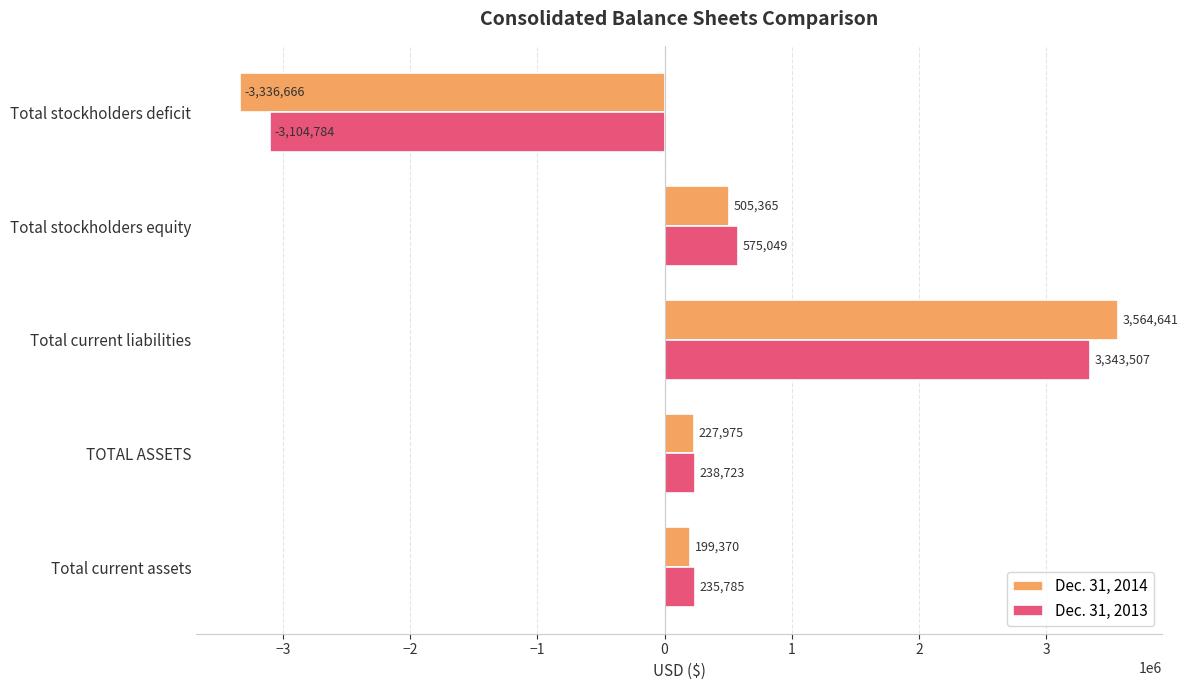

Between TOTAL ASSETS and Total stockholders deficit, which series saw the biggest shift?

Dec. 31, 2014